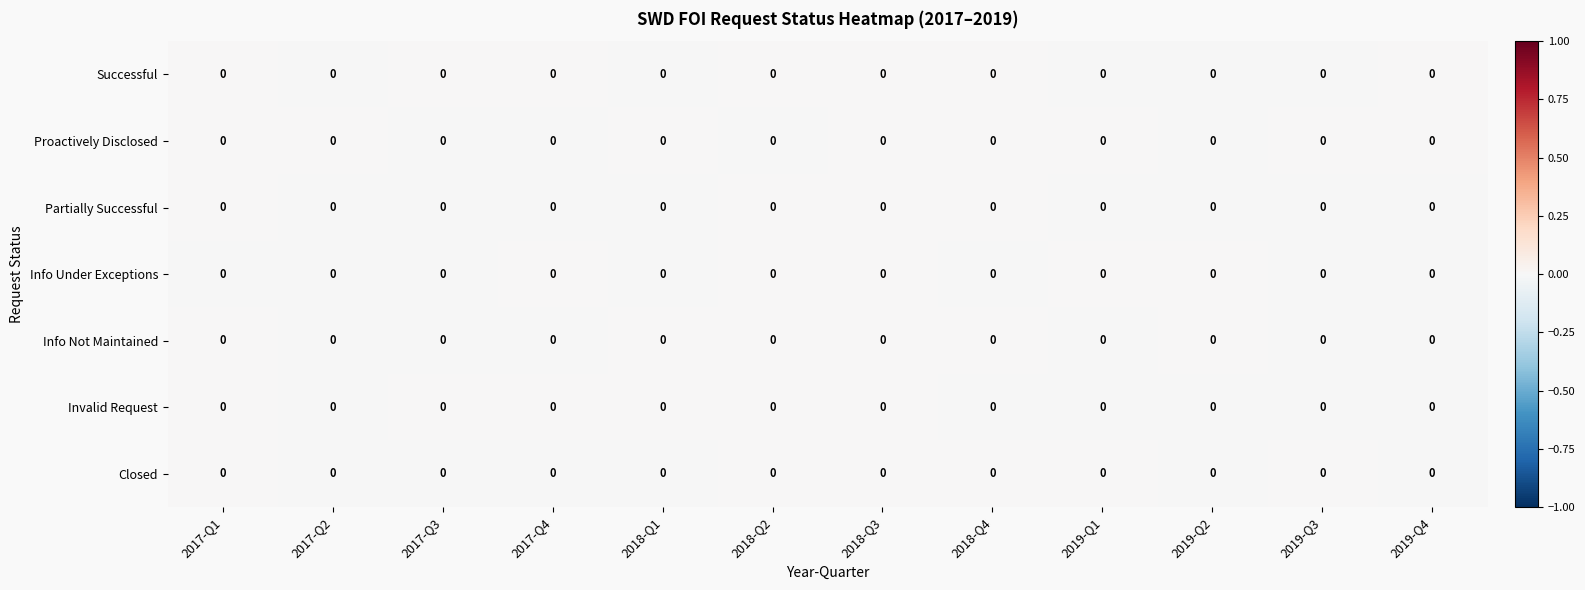

How many data points does each series have?

12